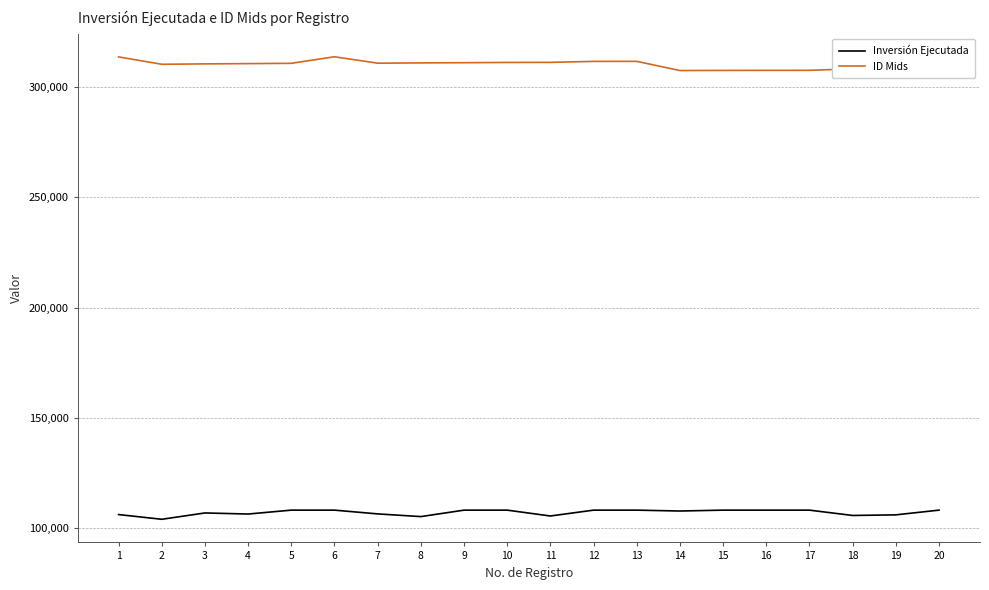

What is the highest value of the ID Mids series?

313697